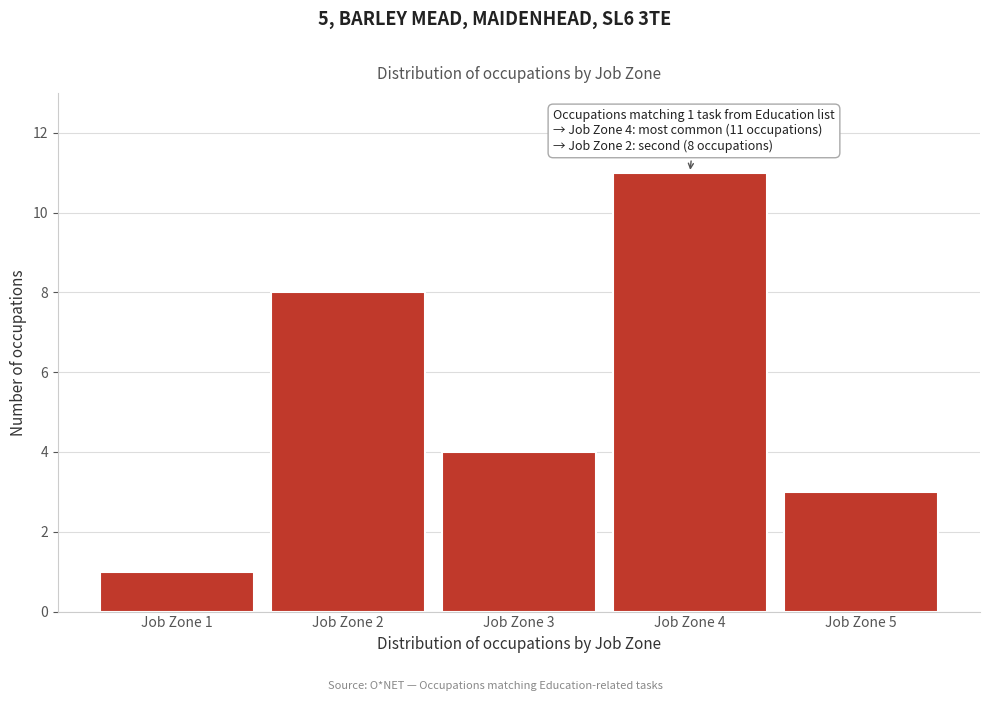

Reading left to right, list all the values displayed in this chart.

Job Zone 1=1	Job Zone 2=8	Job Zone 3=4	Job Zone 4=11	Job Zone 5=3